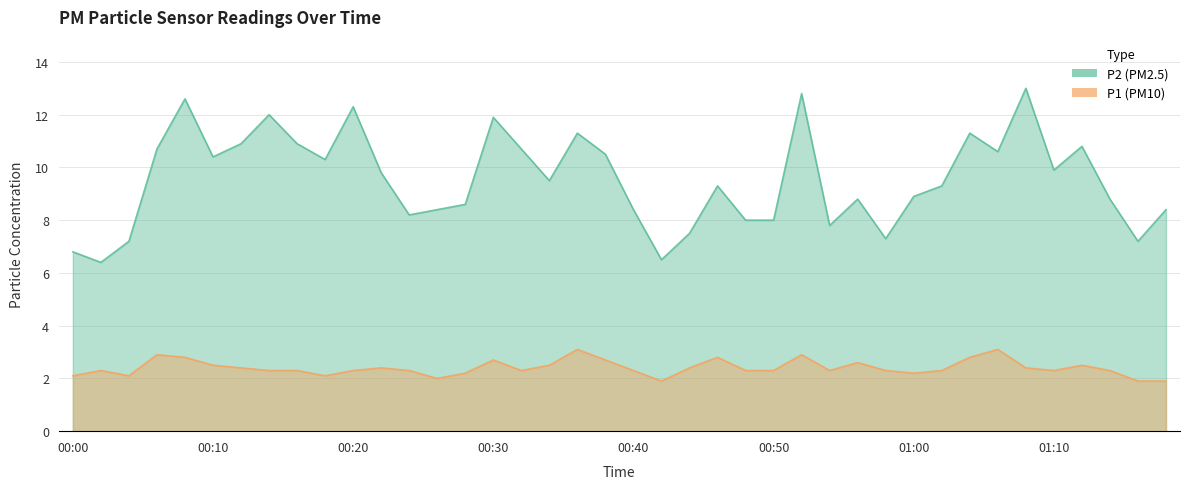

At which category does P1 reach its first local valley?

00:04